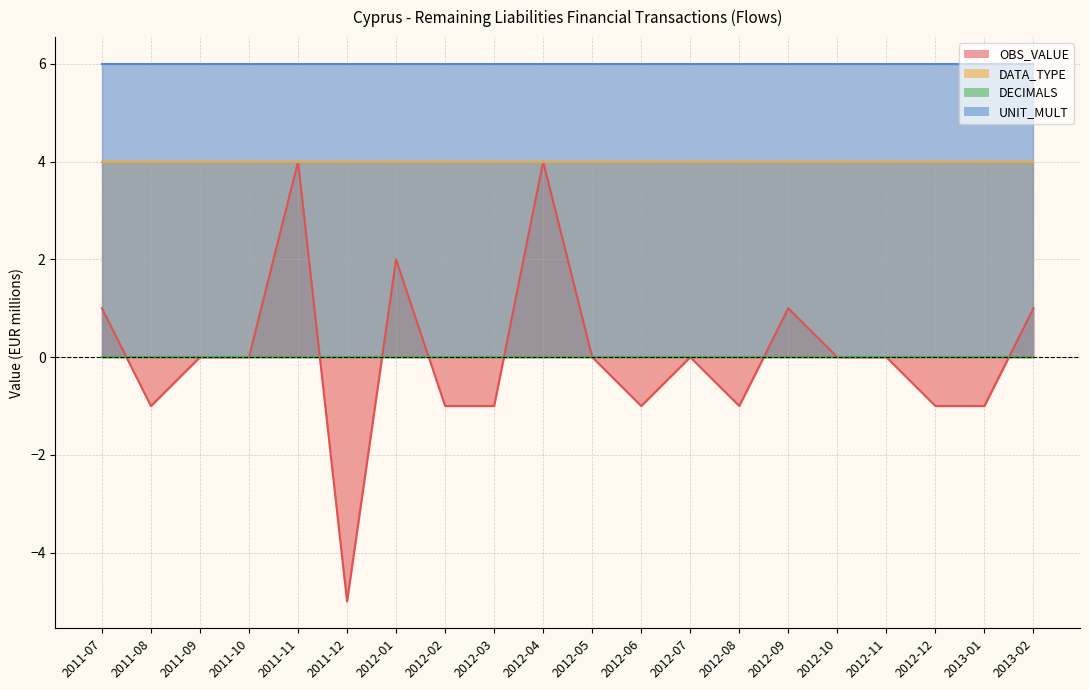

Is the value of DATA_TYPE at 2011-12 greater than the value of DECIMALS at 2013-02?

Yes